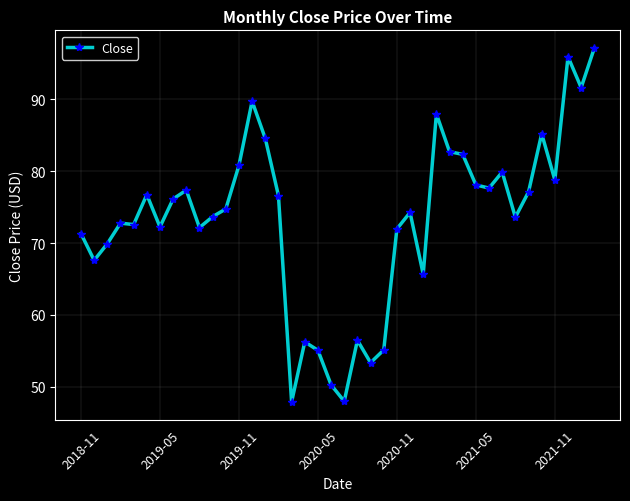

What is the average value?

73.3